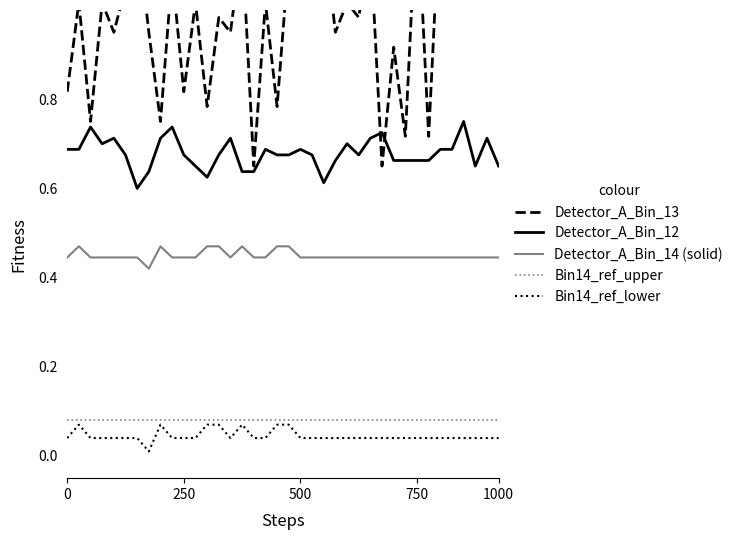

True or false: Bin14_ref_lower and Detector_A_Bin_14 (solid) cross at least once.

False